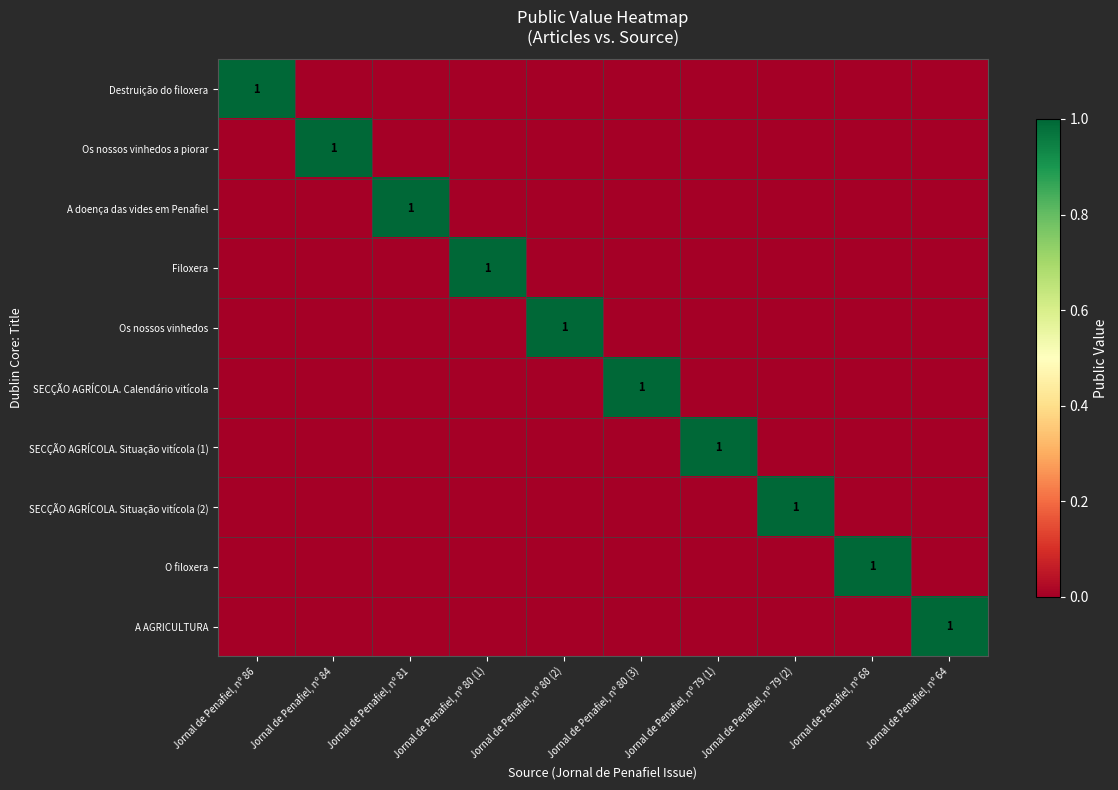

True or false: Destruição do filoxera has a value of 1 at Jornal de Penafiel, nº 86.

True